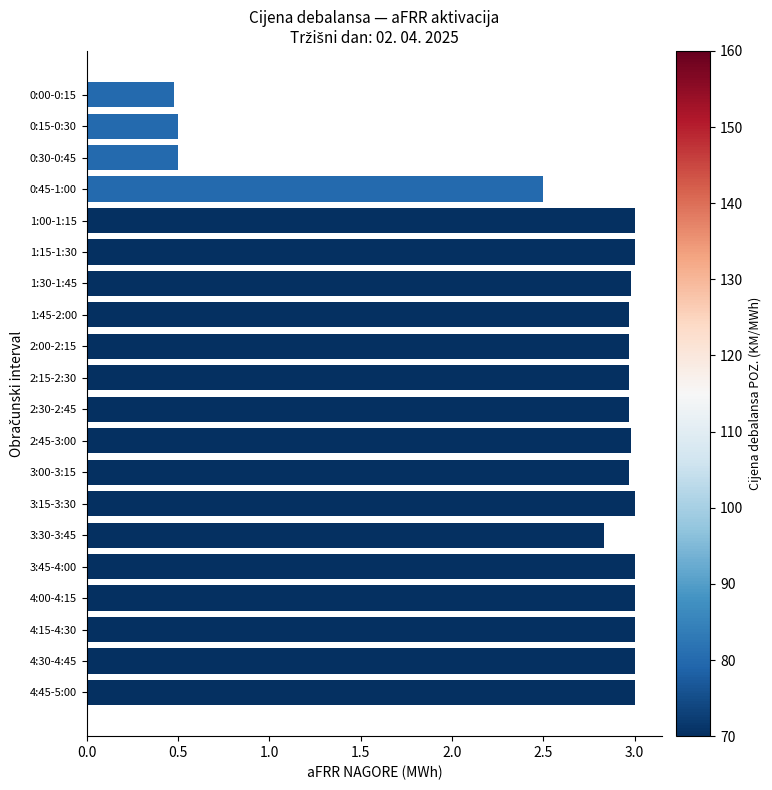

What is the smallest value displayed?

0.5